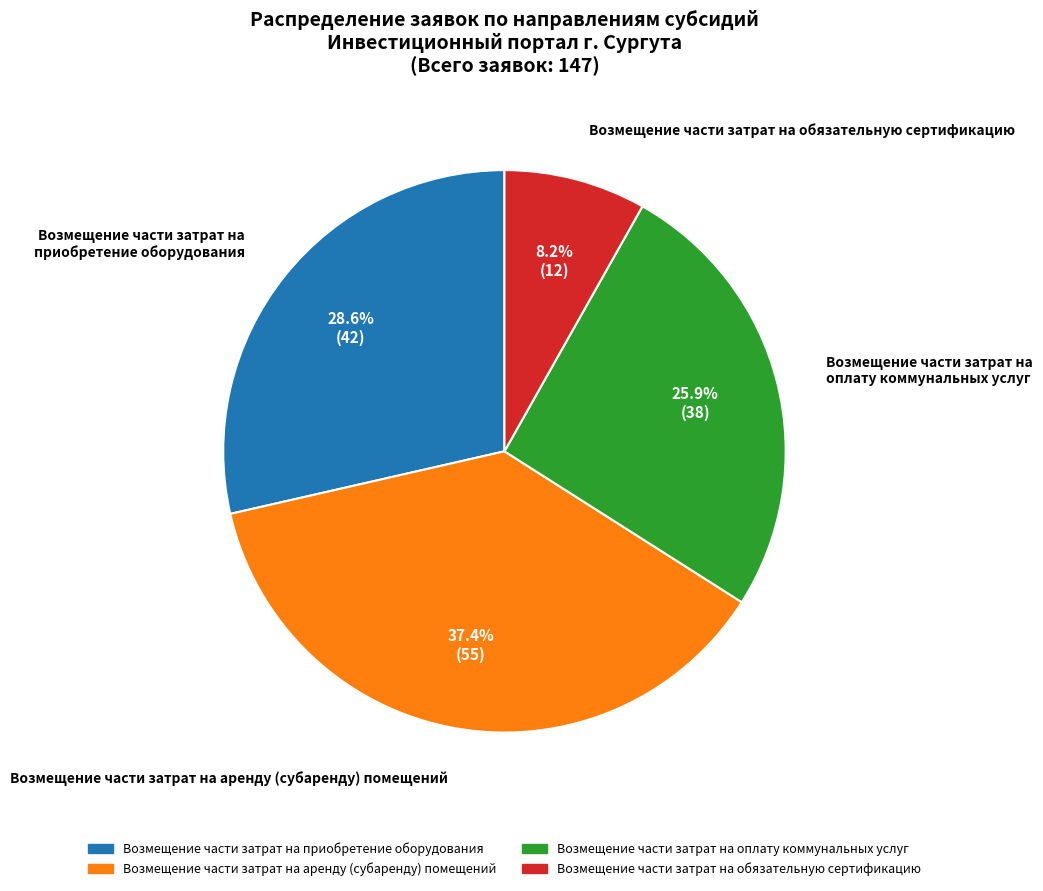

Rank the categories by value from lowest to highest.

Возмещение части затрат на обязательную сертификацию, Возмещение части затрат на оплату коммунальных услуг, Возмещение части затрат на приобретение оборудования, Возмещение части затрат на аренду (субаренду) помещений